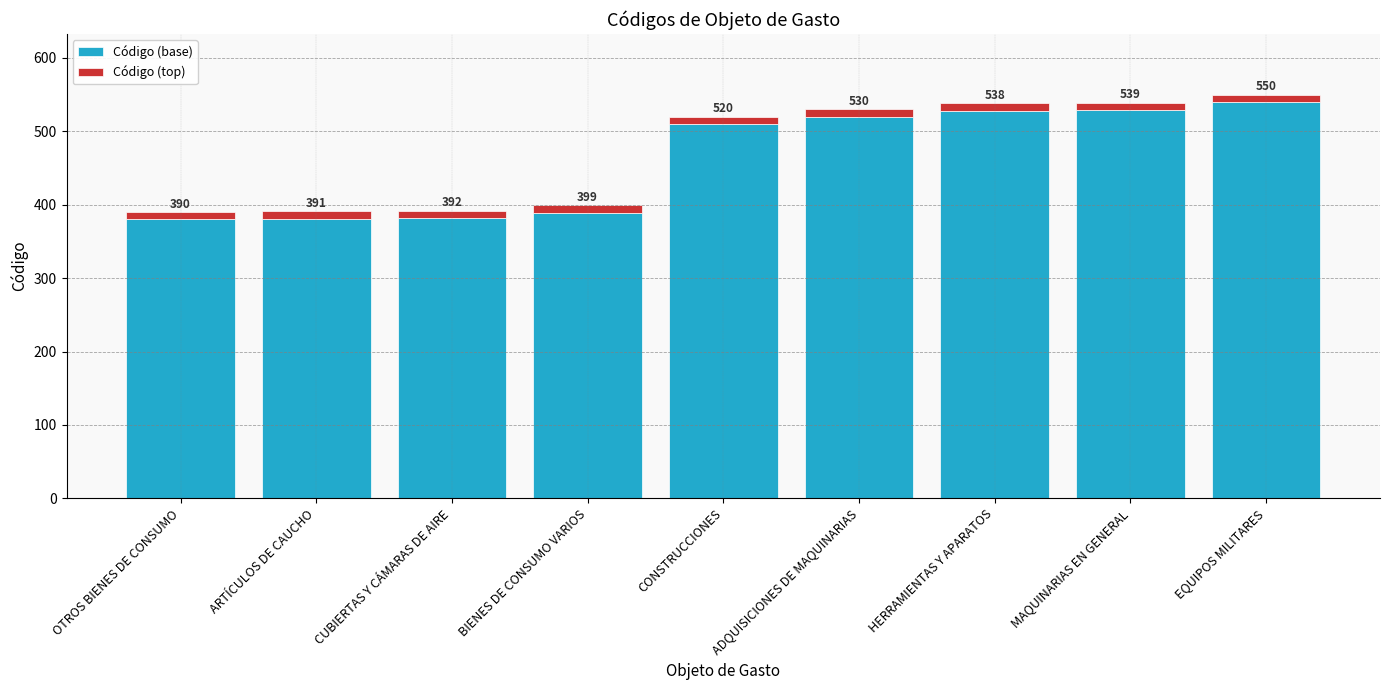

Read the Código (base) value at ARTÍCULOS DE CAUCHO, to the nearest 50.

400